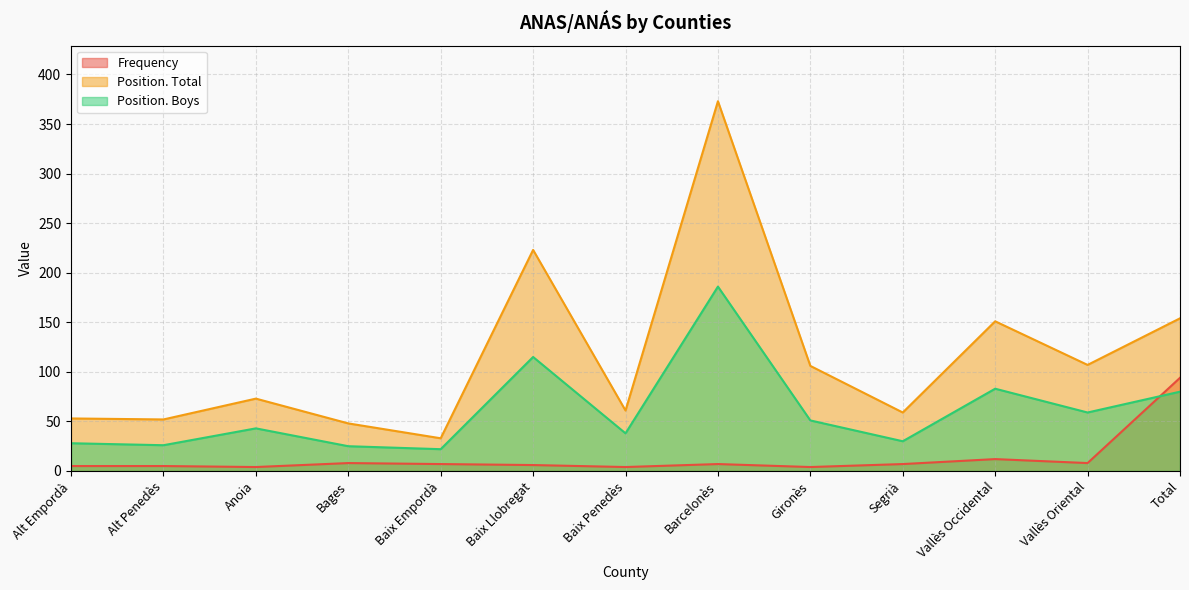

The value of Position. Total at Baix Penedès is 61. True or false?

True